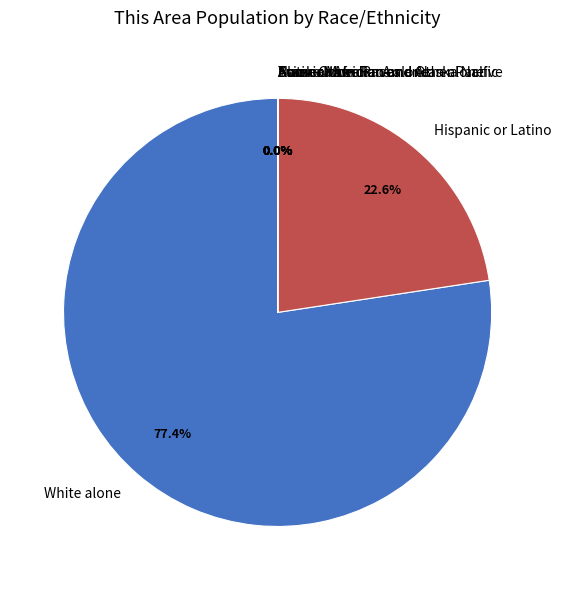

What is the largest slice in the pie chart?

White alone